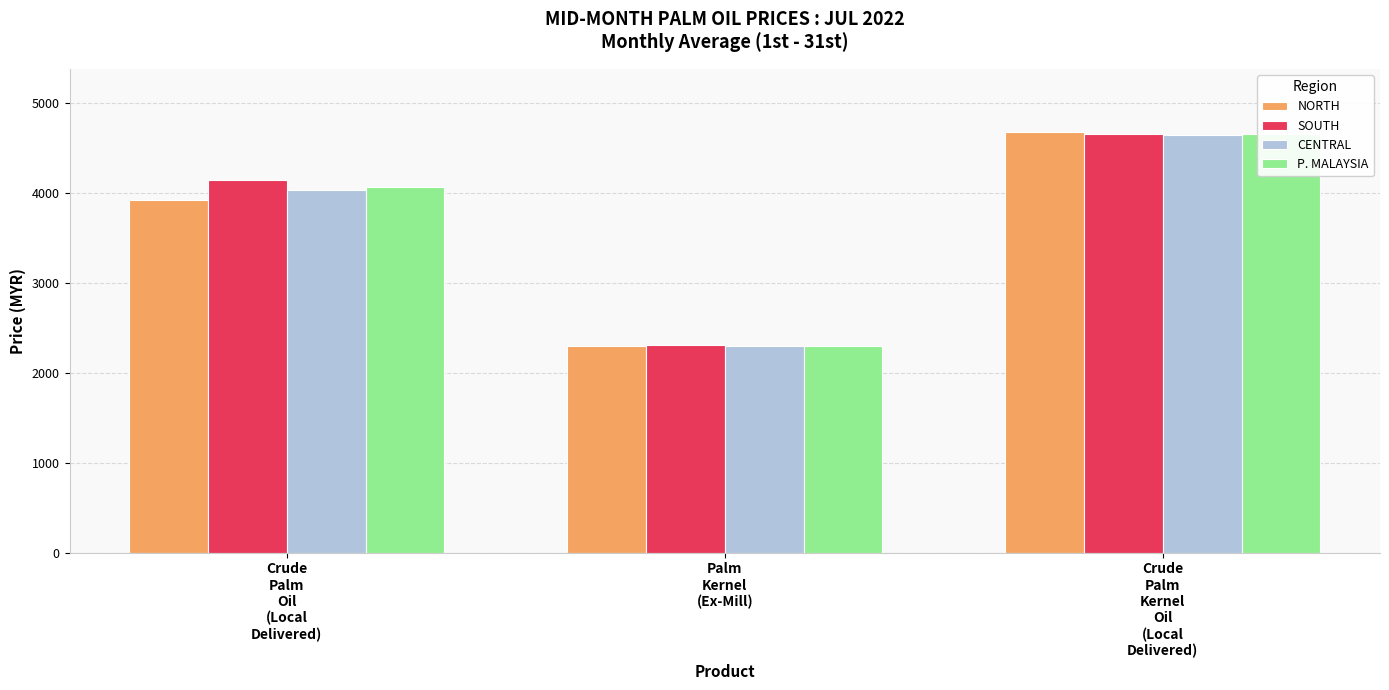

Which series has the largest total across all categories?

SOUTH